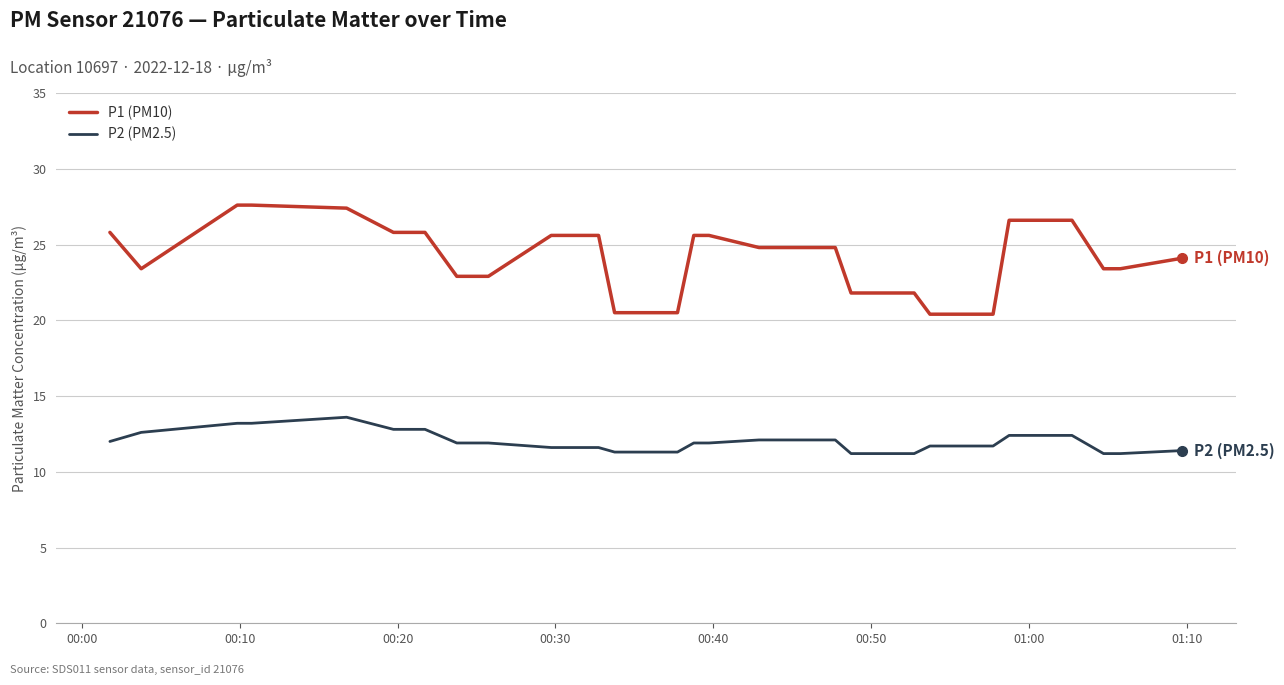

Rank the series by their average value, from lowest to highest.

P2 (PM2.5), P1 (PM10)